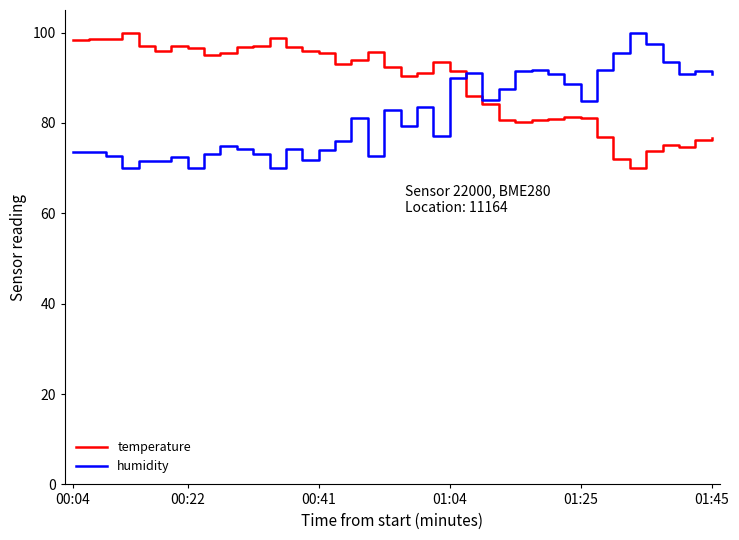

What is the maximum value for temperature?

100.0